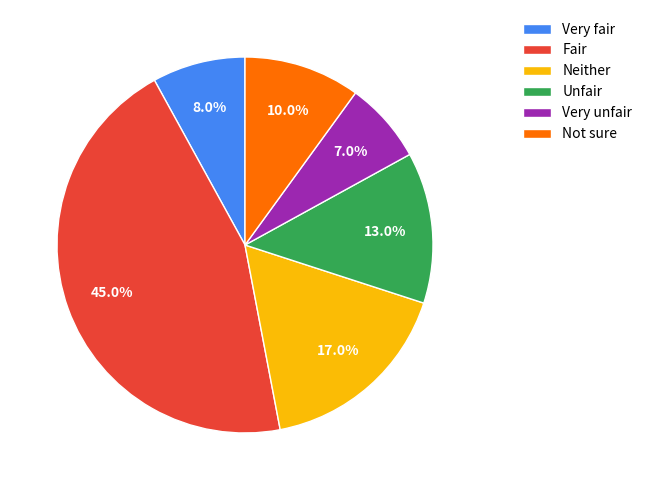

Which slice is the largest?

Fair